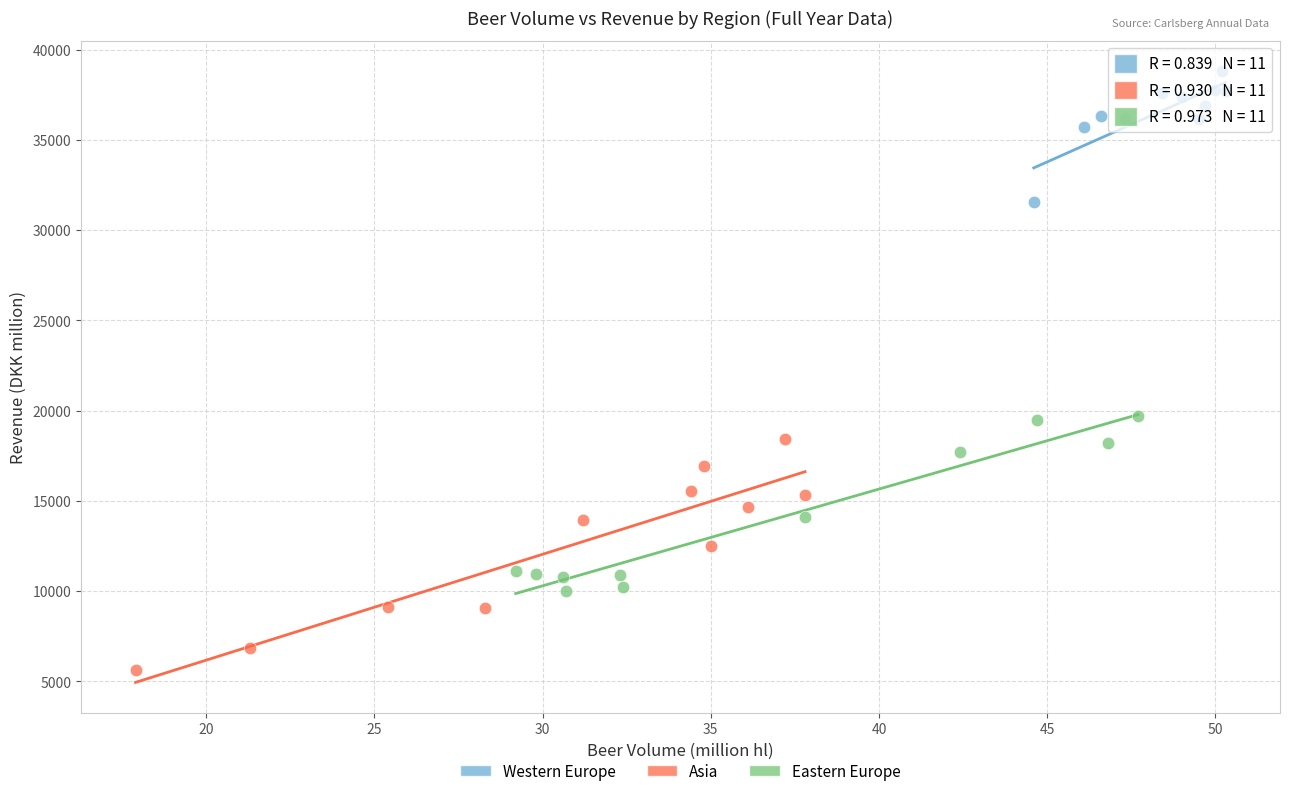

Which series reaches the minimum Y coordinate?

Asia